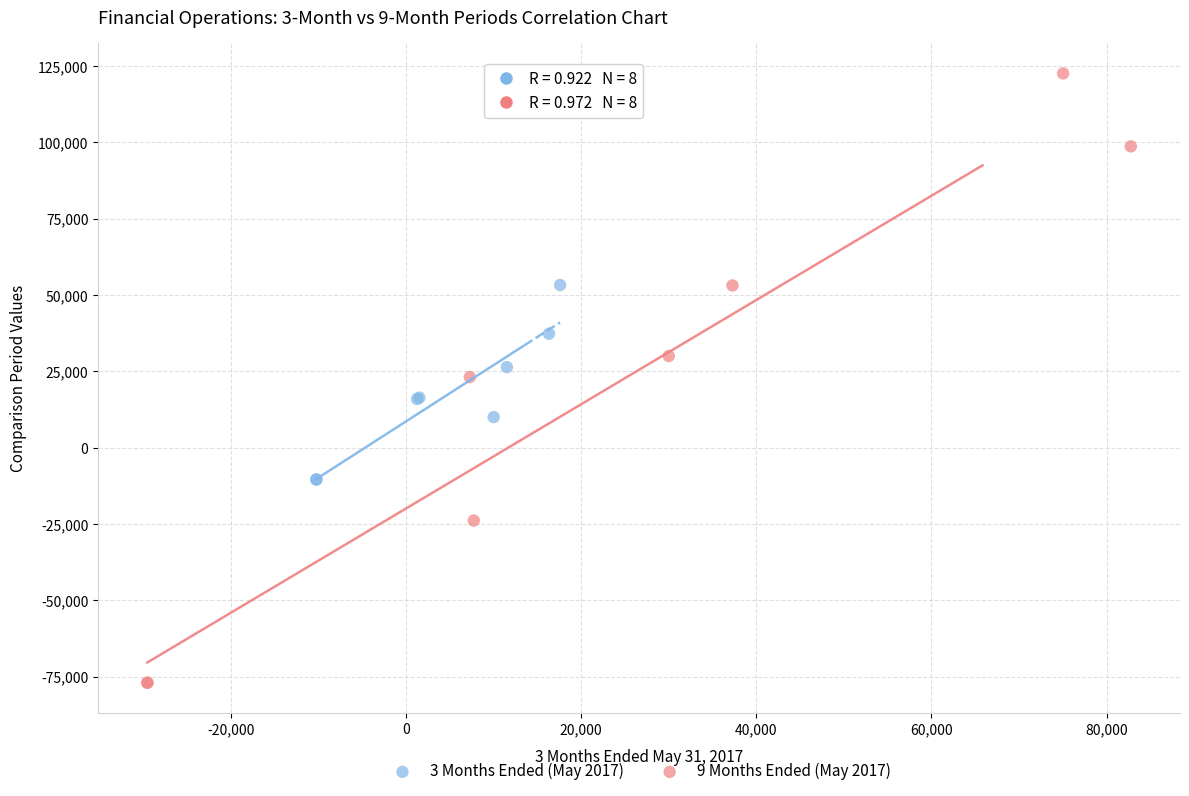

Which series has the widest spread of Y values?

9 Months Ended (May 2017)